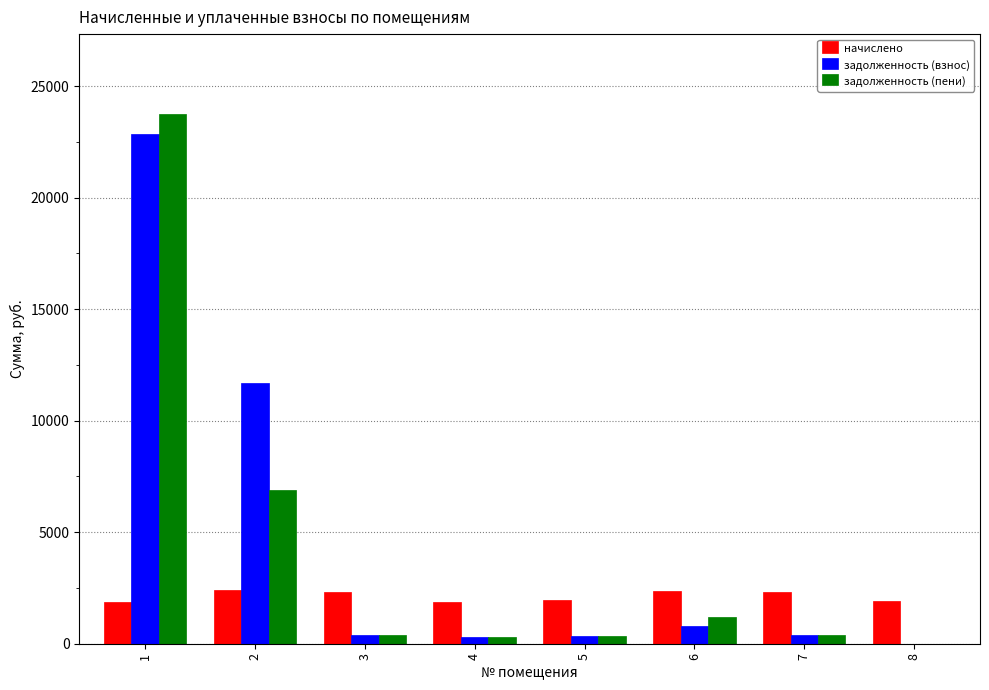

Is the value of начислено at 1 greater than the value of задолженность (пени) at 7?

Yes